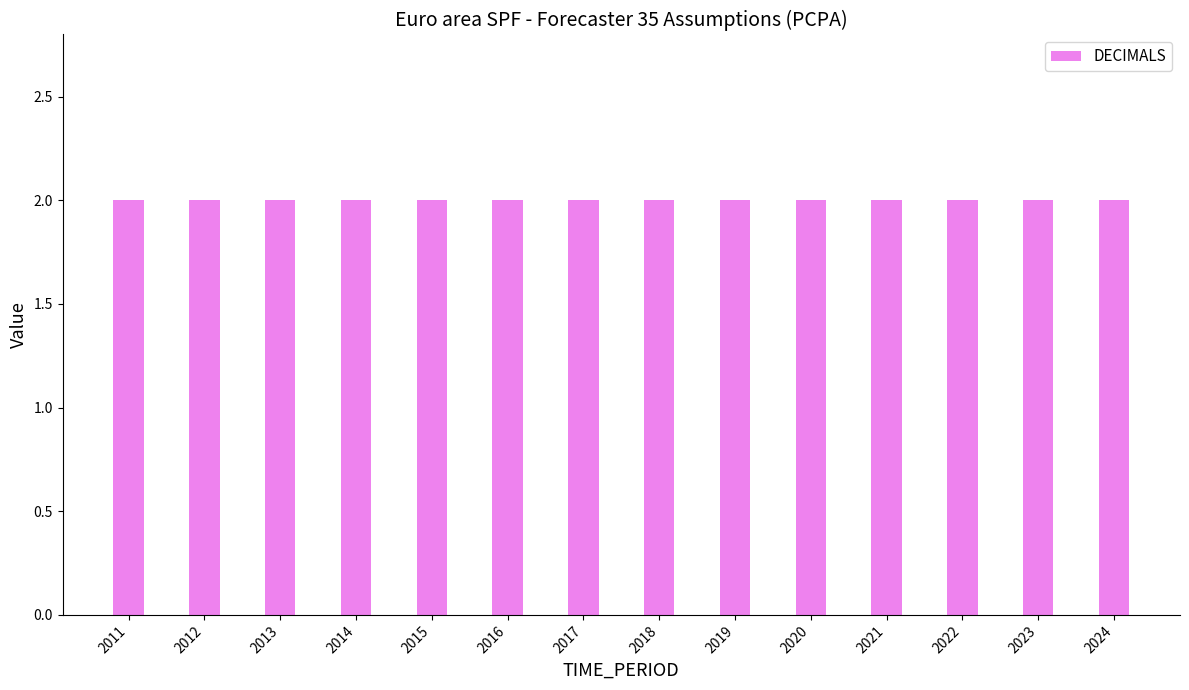

What is the average value of the DECIMALS series?

2